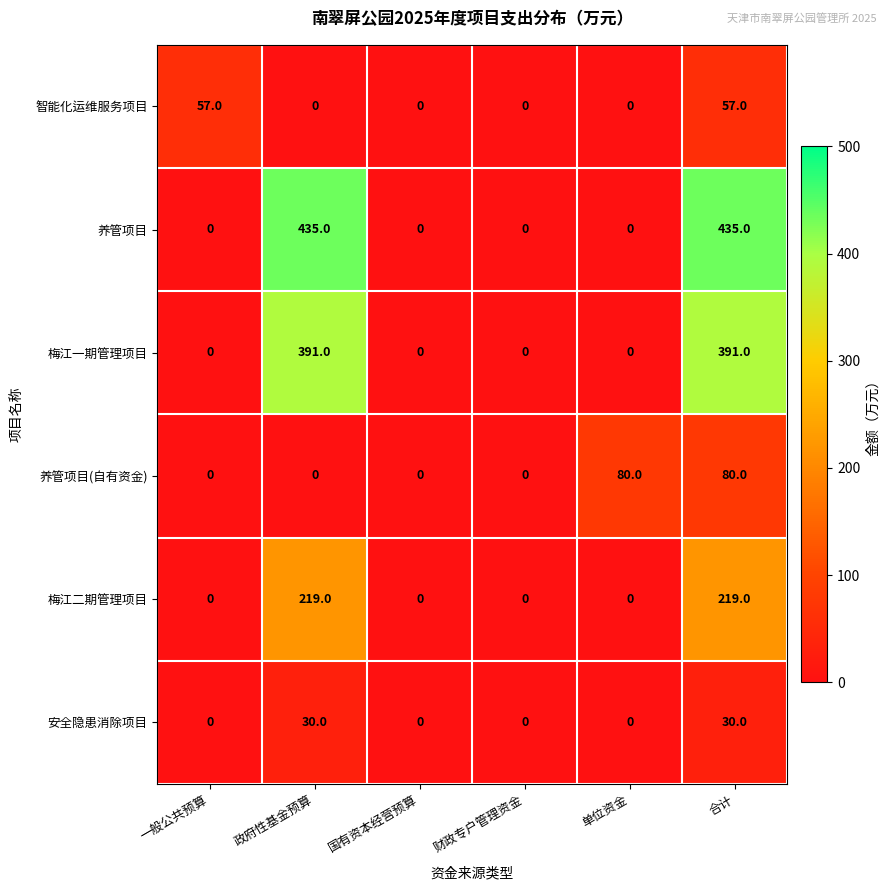

What is the total value across all series at 合计?

1212